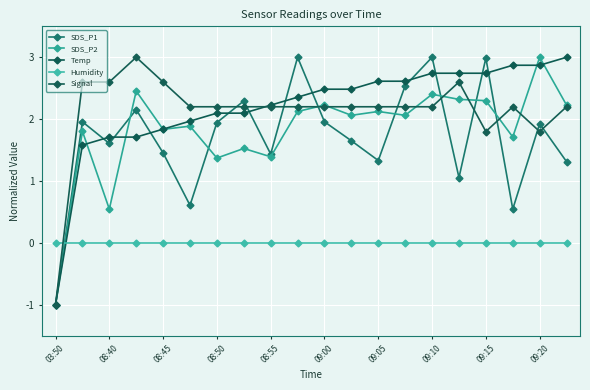

How many series are shown in this chart?

5